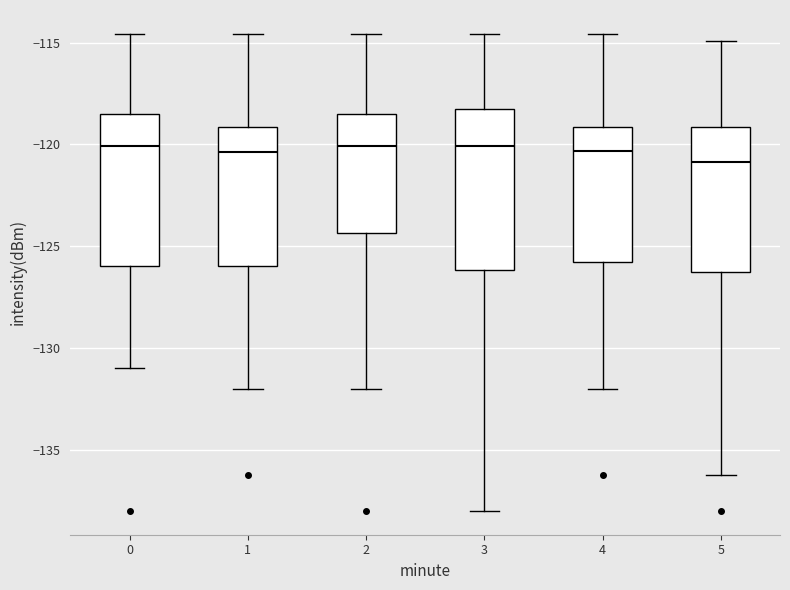

Where is the upper edge of the box at x = 4 on the y-axis? The values are not printed on the chart, so give them approximately, as read against the axis.

-119.0